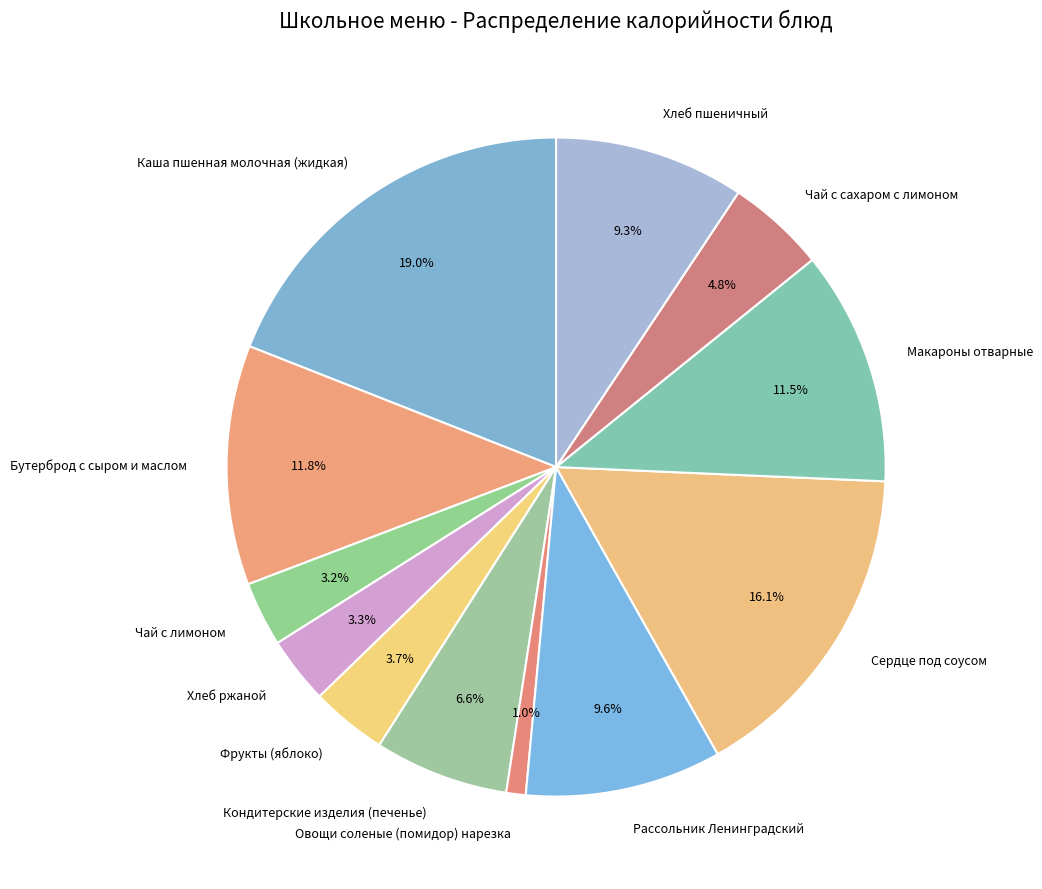

To the nearest percent, what is the difference between the largest and smallest slice percentages?

18%